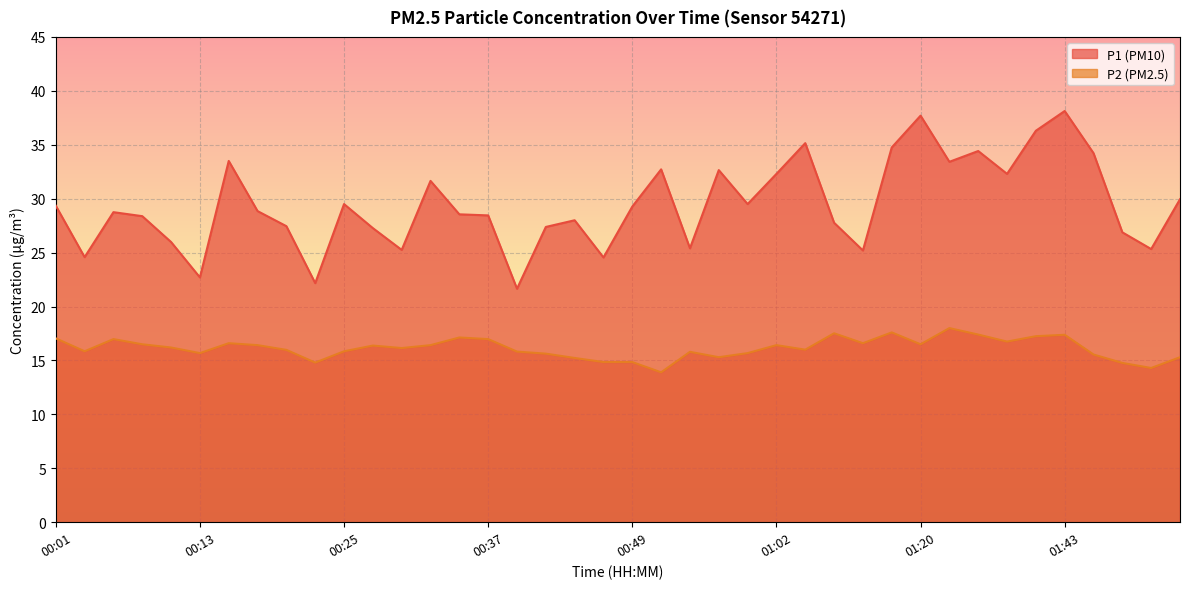

In P2, how many points are higher than both neighbors (excluding endpoints)?

10